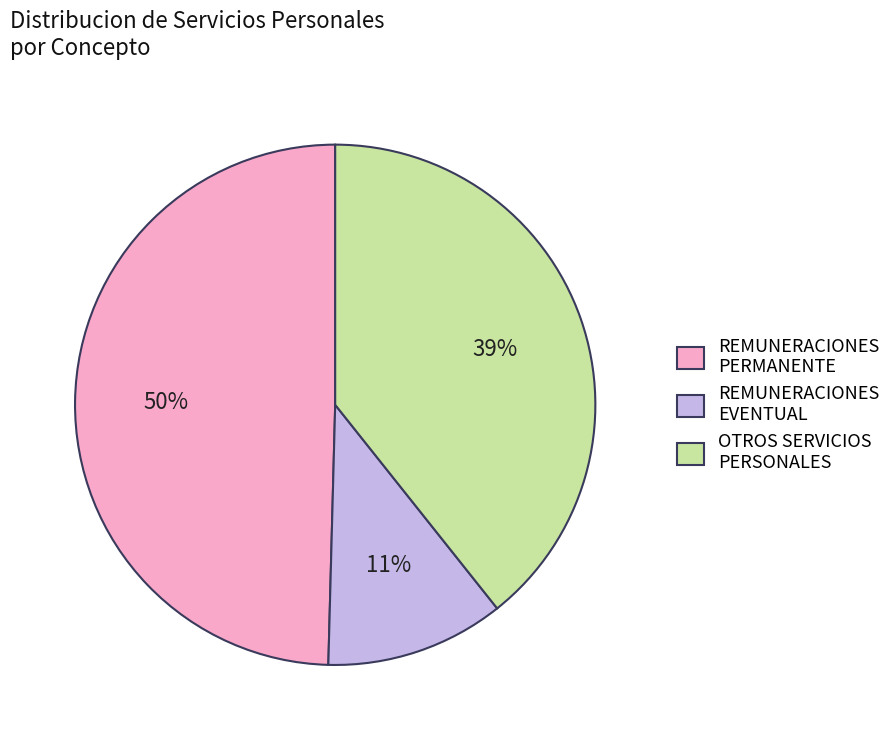

Between OTROS SERVICIOS PERSONALES and REMUNERACIONES PERMANENTE, which is larger?

REMUNERACIONES PERMANENTE